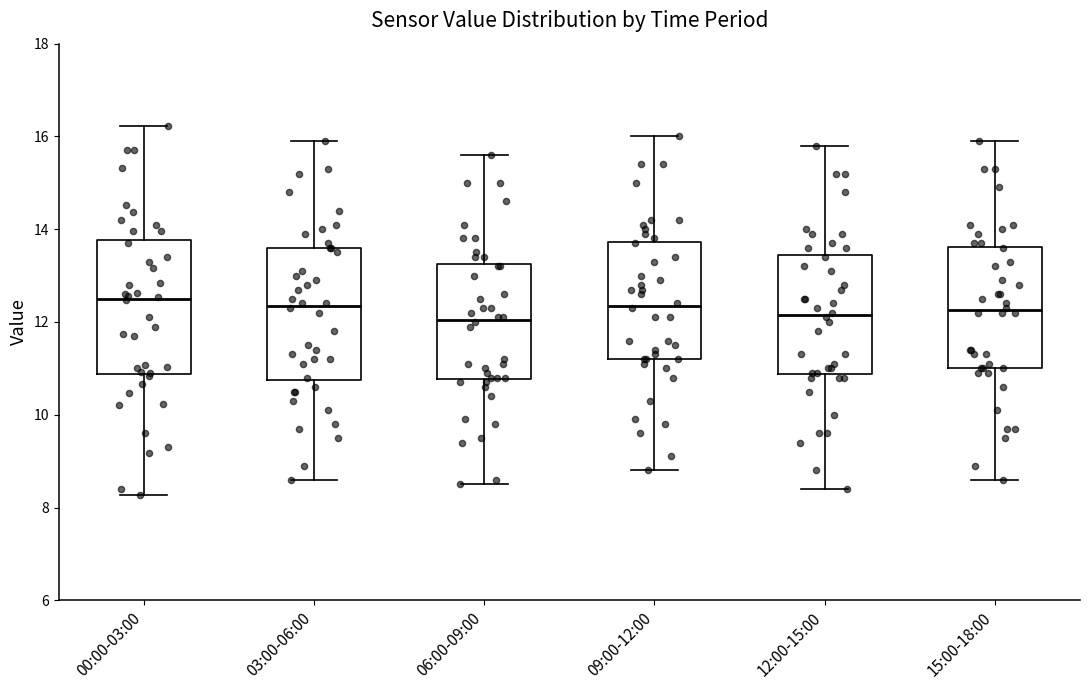

Where is the lower edge of the box for 03:00-06:00 on the y-axis? The values are not printed on the chart, so give them approximately, as read against the axis.

10.8